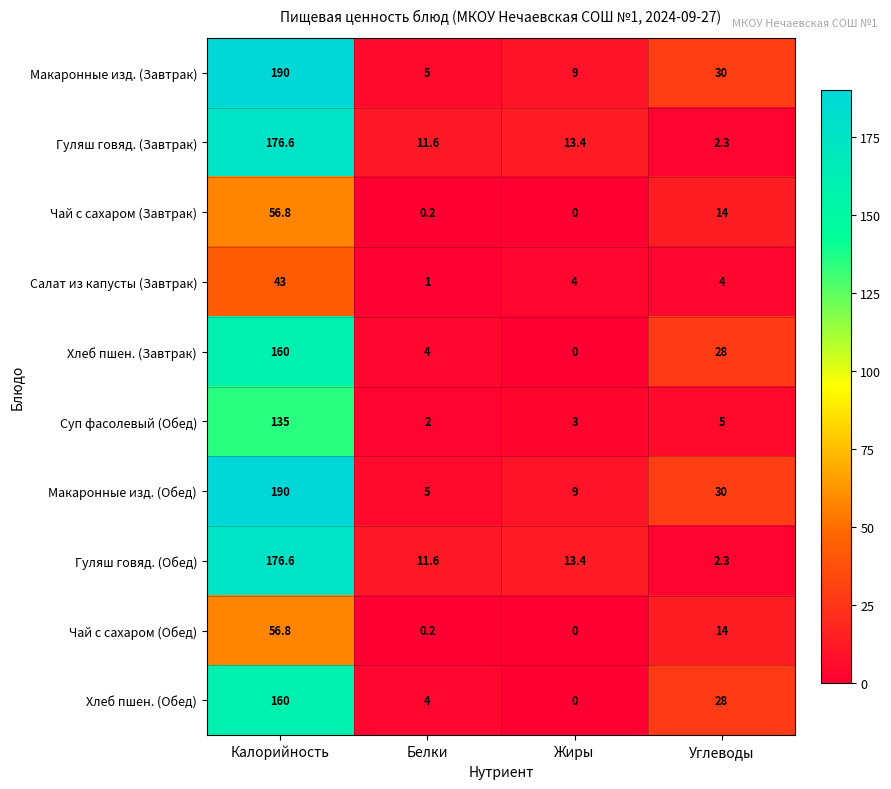

What is the sum of the Чай с сахаром (Обед) values at Калорийность and Жиры?

56.8